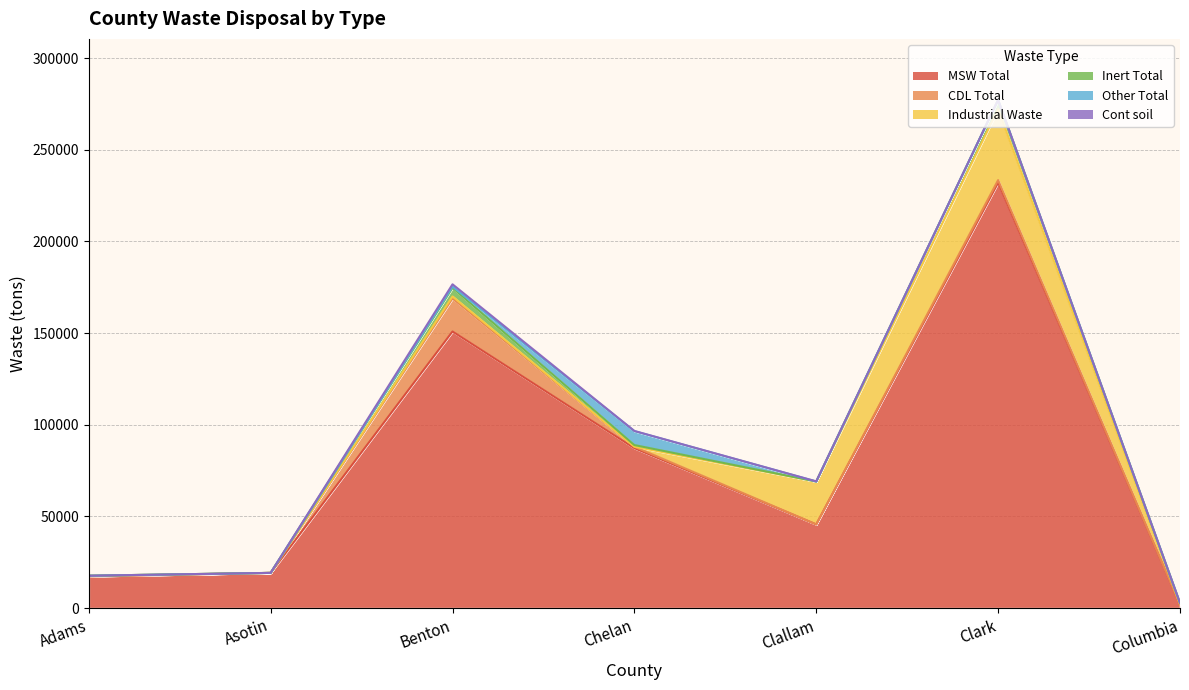

What are all the series names shown in the legend?

MSW Total, CDL Total, Industrial Waste, Inert Total, Other Total, Cont soil